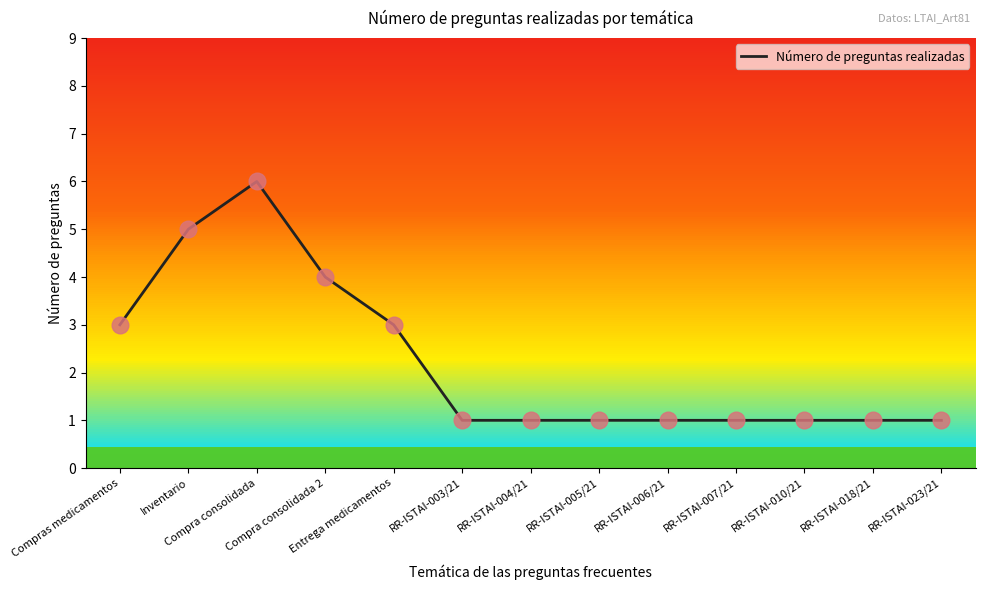

Read the value at RR-ISTAI-006/21.

1